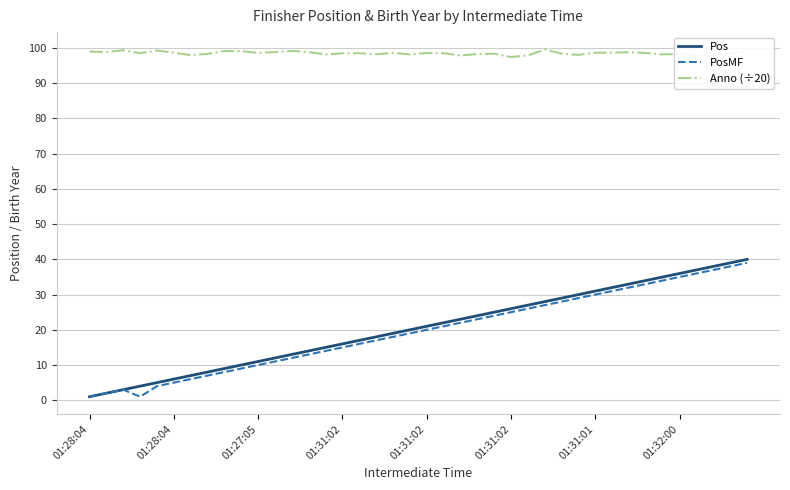

Which series has the widest spread of values?

Pos